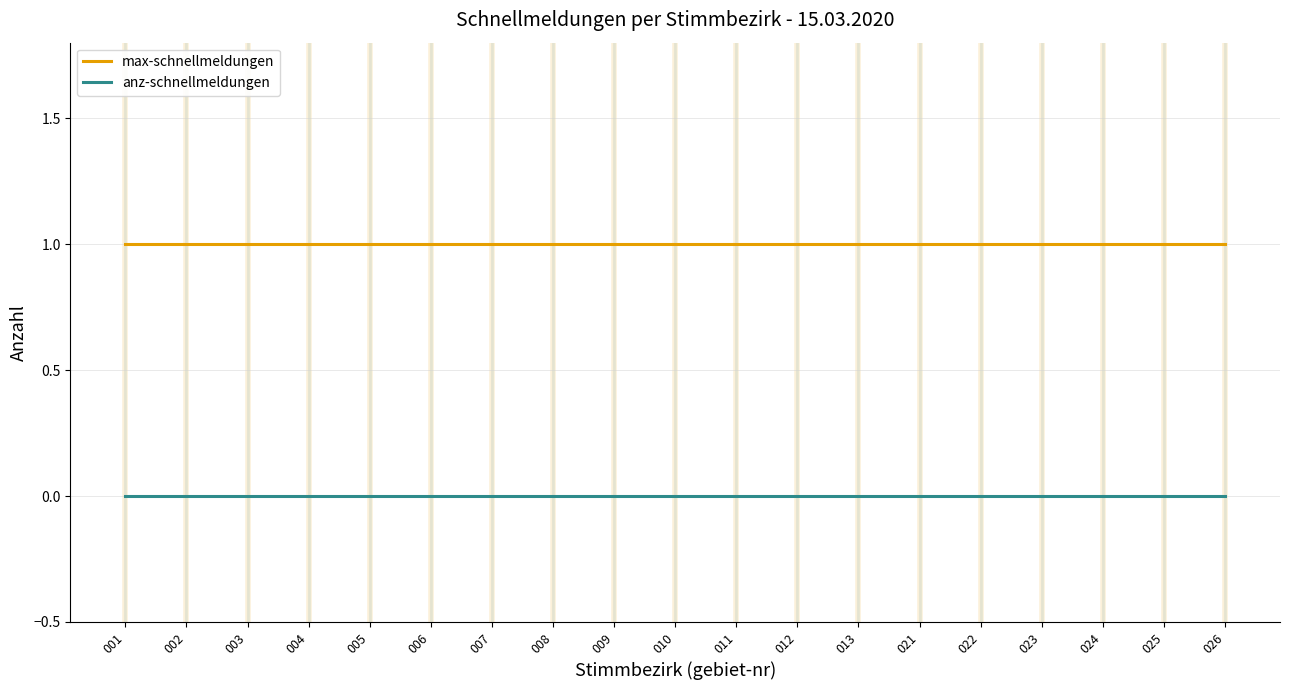

Reading left to right, list all the values displayed in this chart.

max-schnellmeldungen: 001=1	002=1	003=1	004=1	005=1	006=1	007=1	008=1	009=1	010=1	011=1	012=1	013=1	021=1	022=1	023=1	024=1	025=1	026=1
anz-schnellmeldungen: 001=0	002=0	003=0	004=0	005=0	006=0	007=0	008=0	009=0	010=0	011=0	012=0	013=0	021=0	022=0	023=0	024=0	025=0	026=0